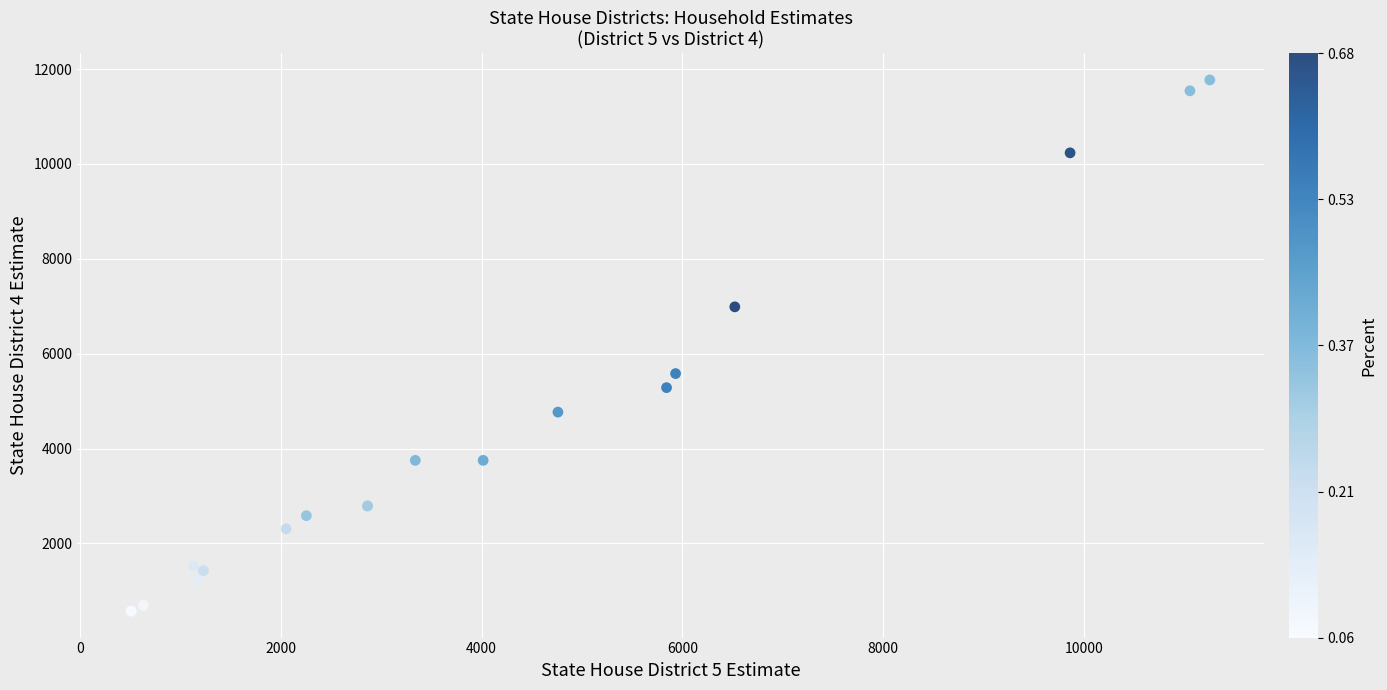

What Y value in the scatter plot is closest to 6172?

5580